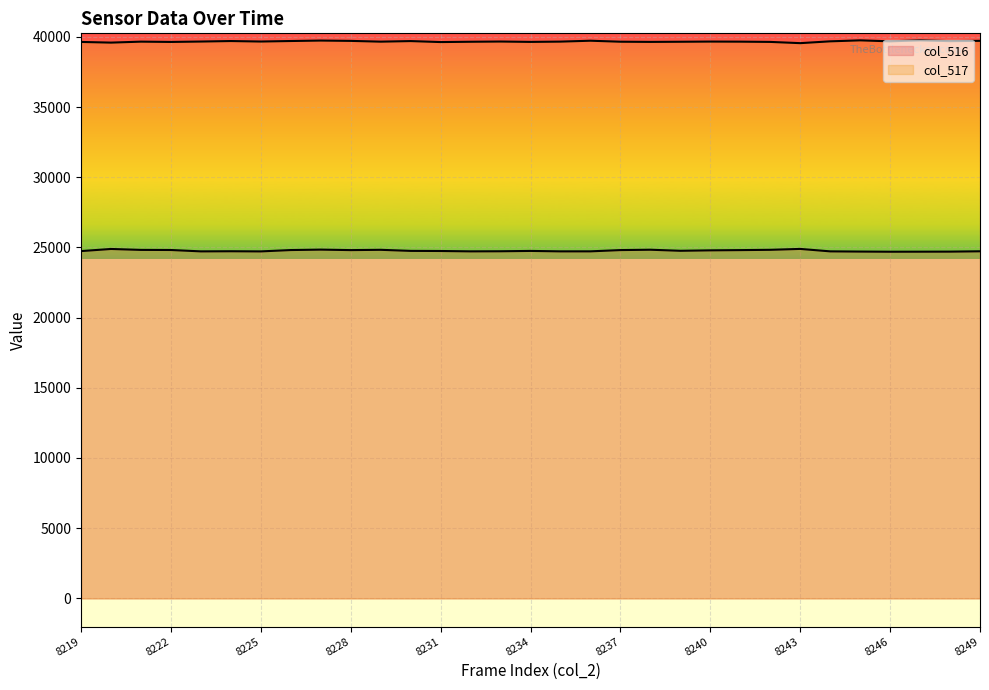

True or false: col_516 has a value of 39773 at 8223.

False